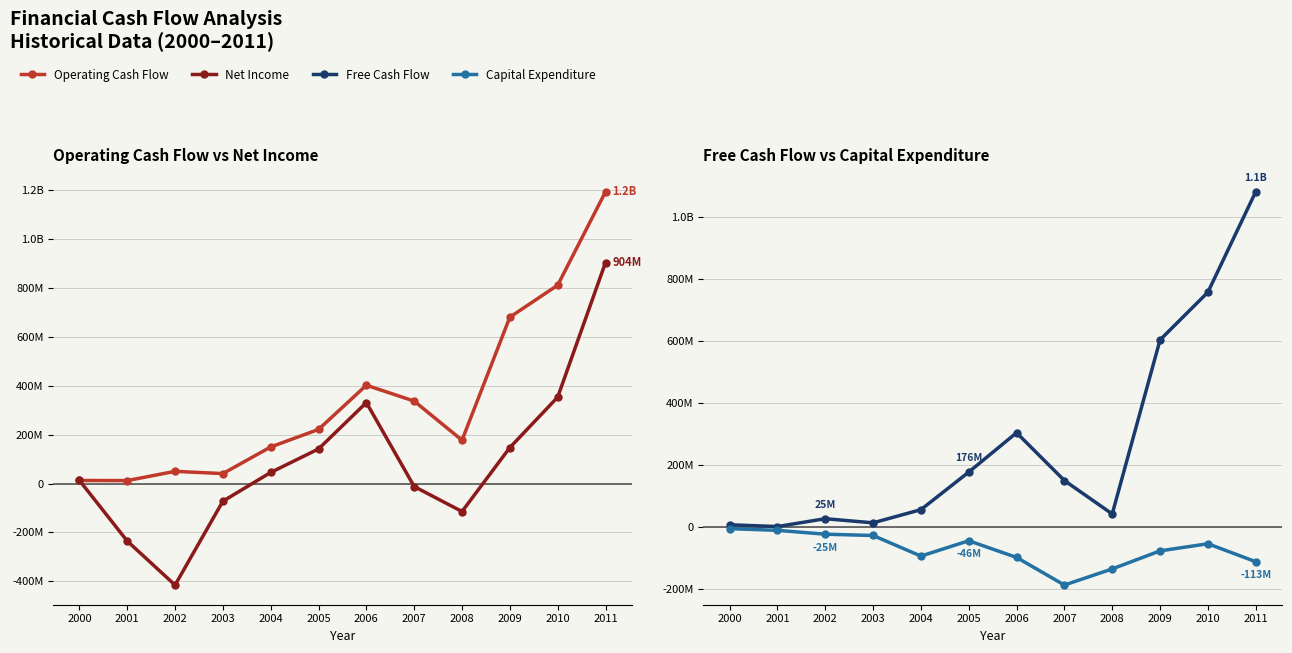

The value of Capital Expenditure at 2000 is -6808000. True or false?

True